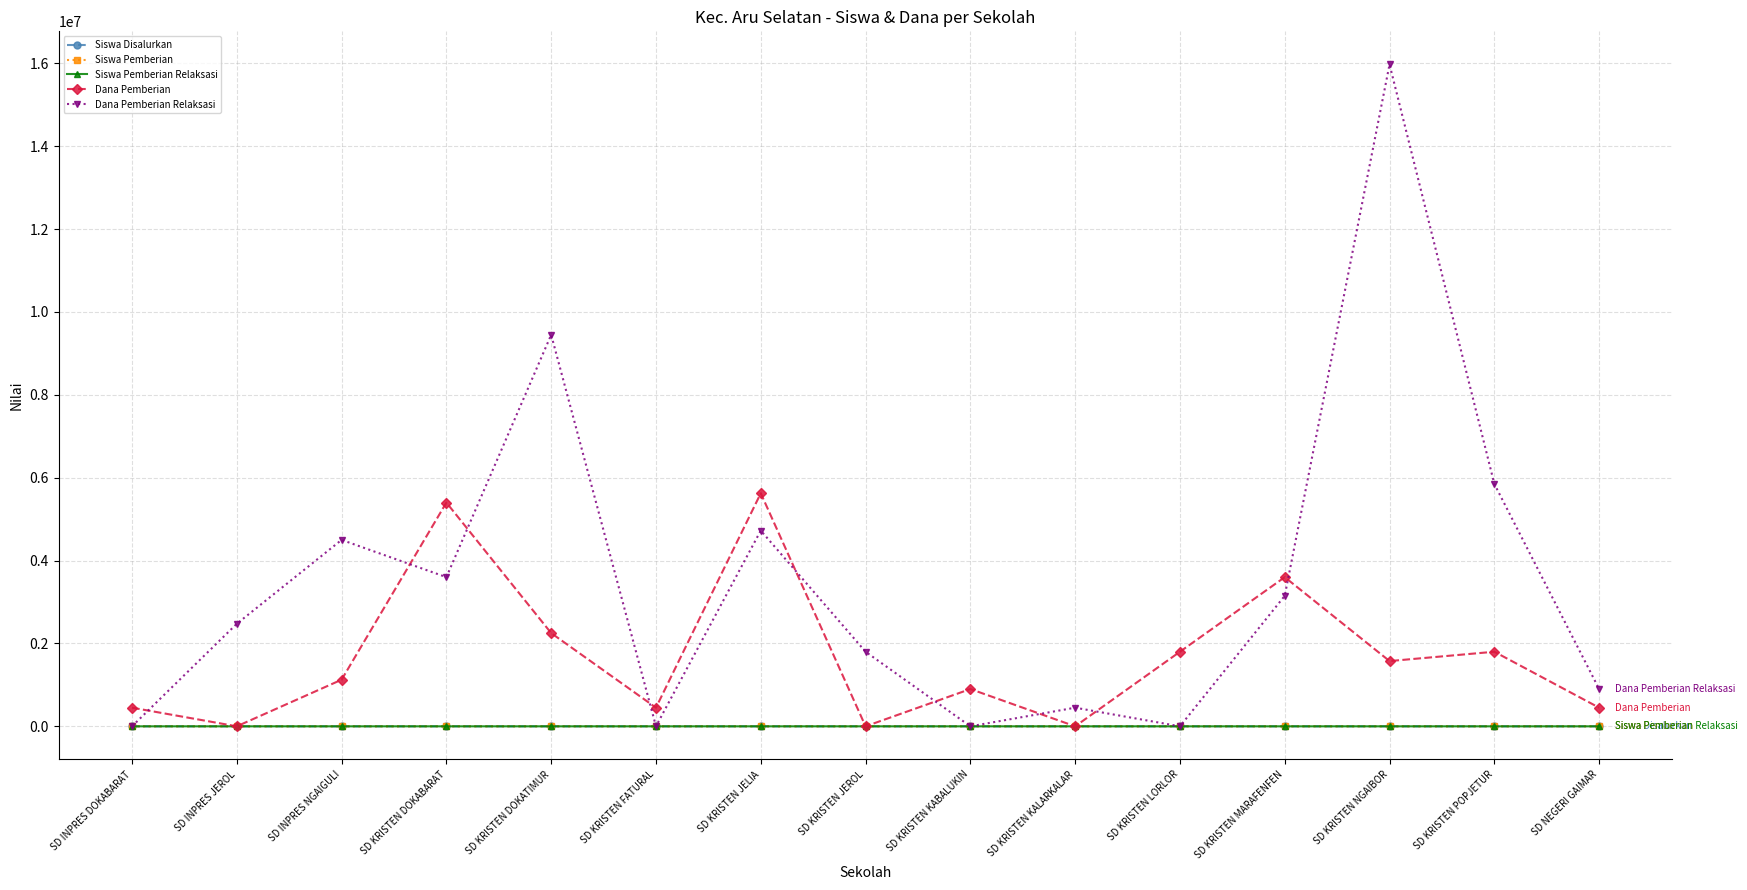

What is the sum of the Siswa Pemberian Relaksasi values at SD NEGERI GAIMAR and SD KRISTEN MARAFENFEN?

9